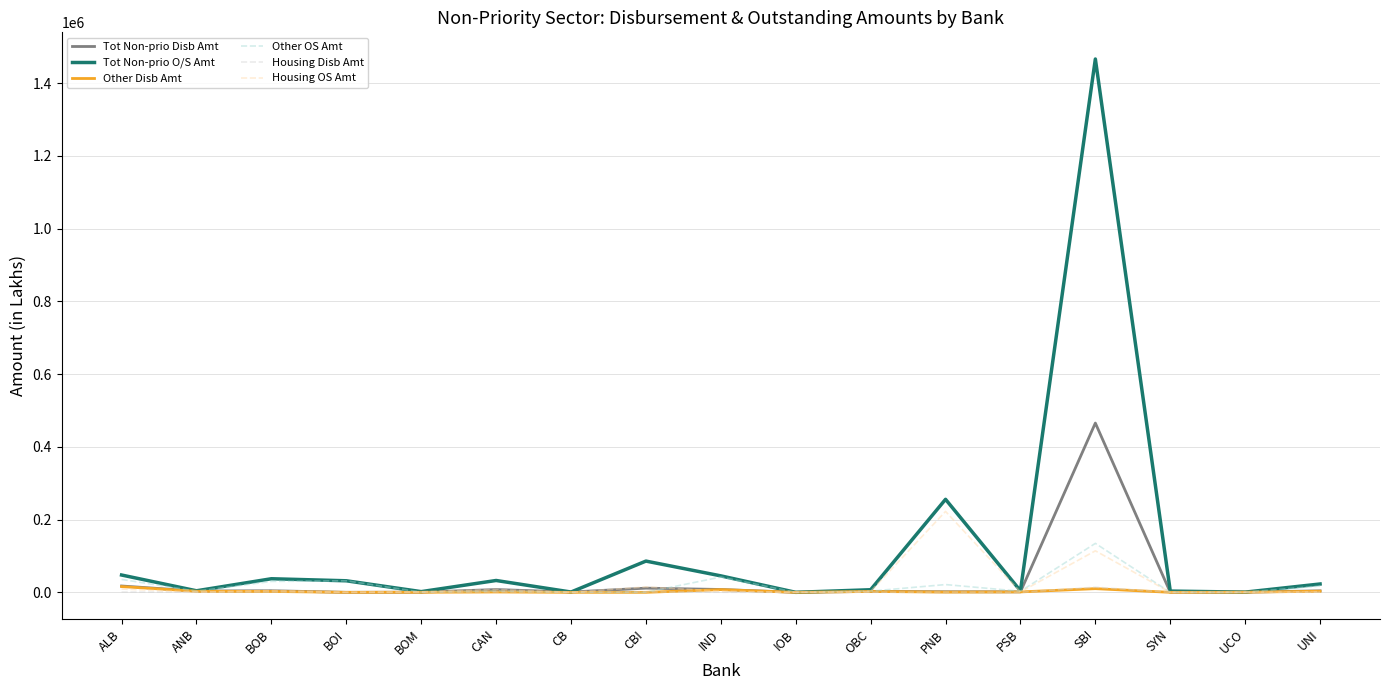

True or false: Other Disb Amt has more than 1 interior local peaks.

True